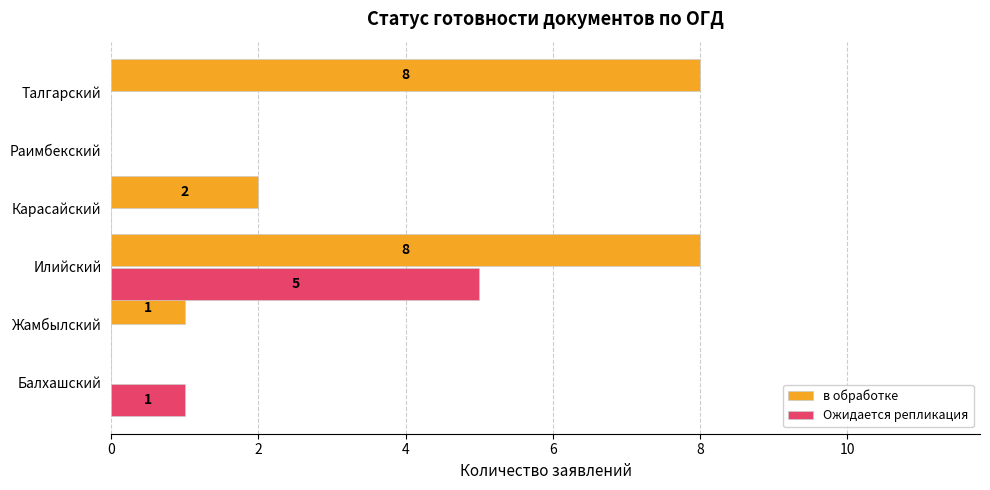

What is the highest value of the Ожидается репликация series?

5